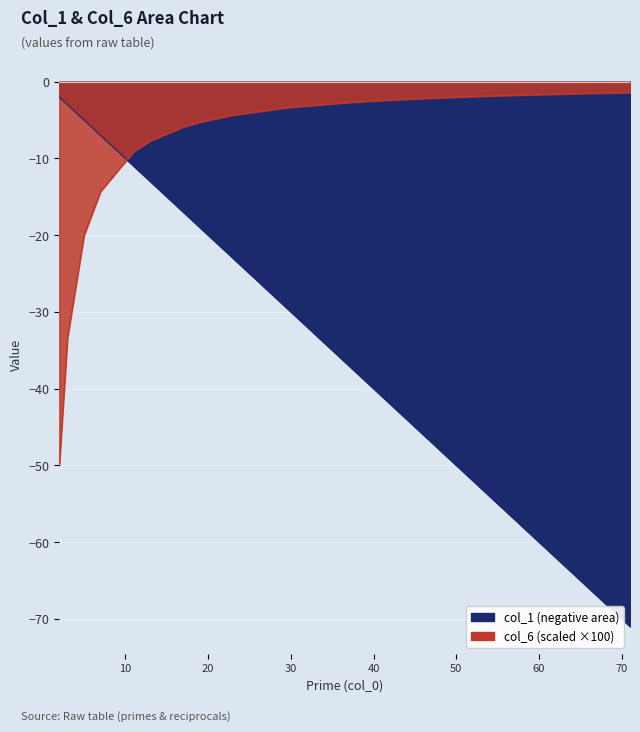

How many lines are shown in the chart?

2